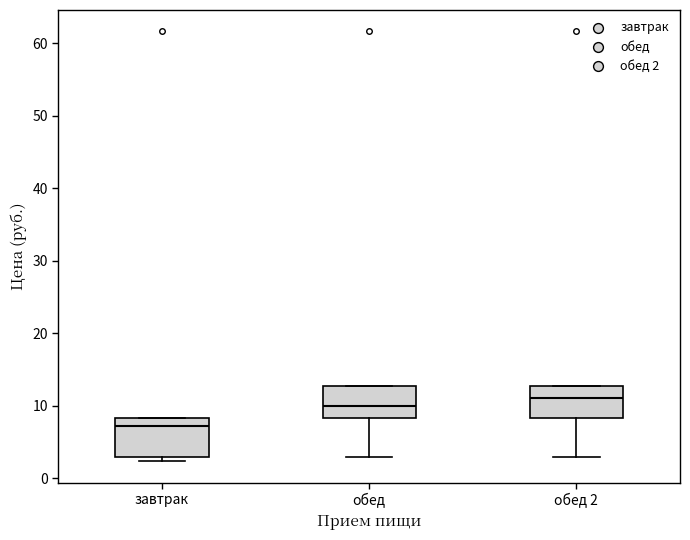

Which box has the lowest median line?

завтрак